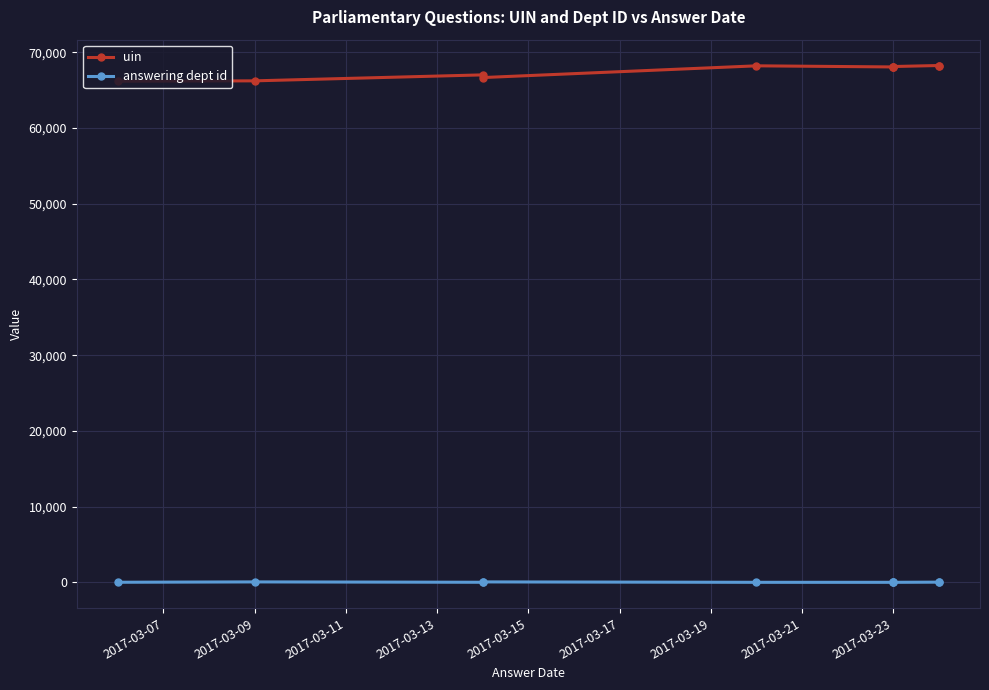

Rank the series at 2017-03-23 from highest to lowest value.

uin, answering dept id